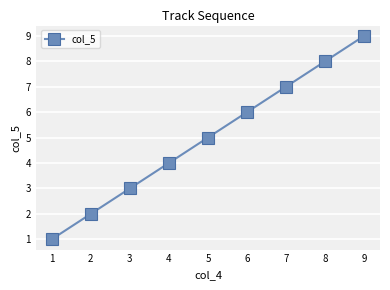

How many values are between 3 and 7?

5